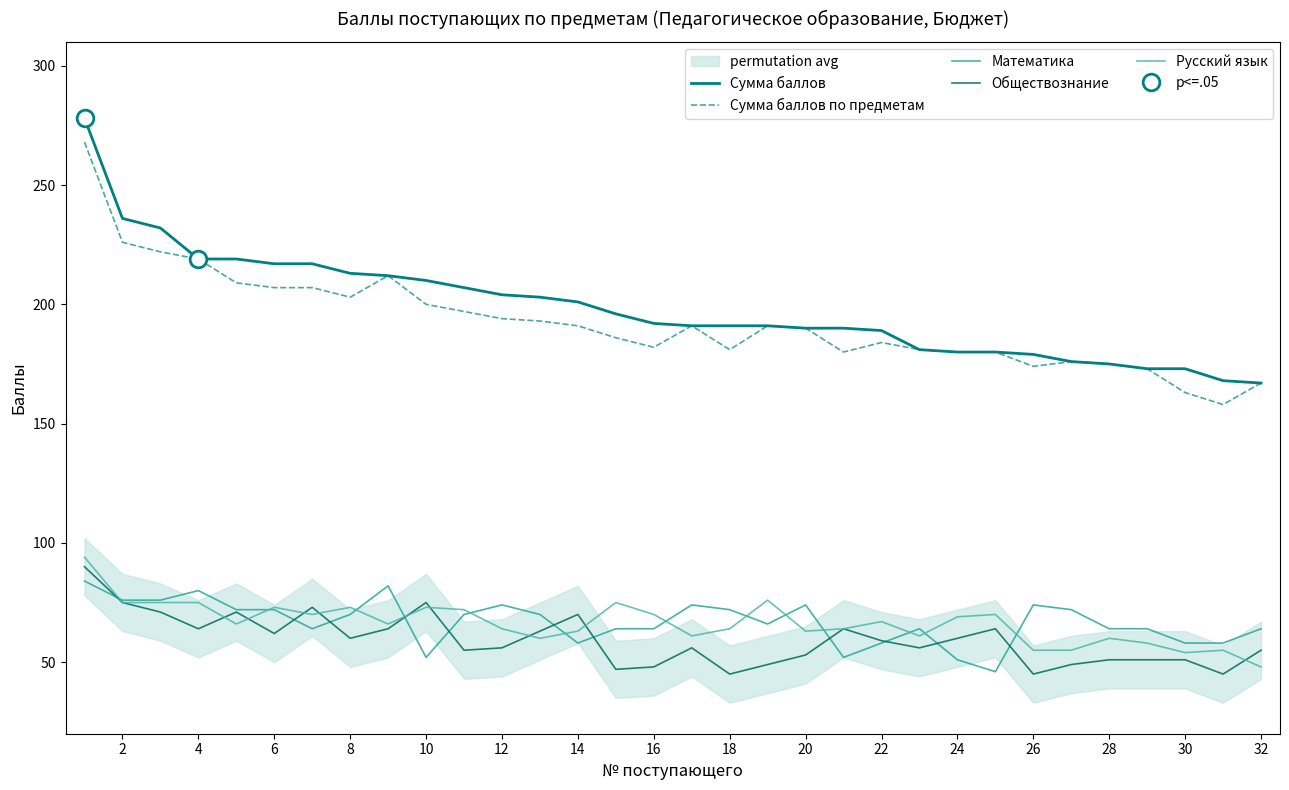

List the series in order of their peak value, lowest first.

Математика, Обществознание, Русский язык, Сумма баллов по предметам, Сумма баллов